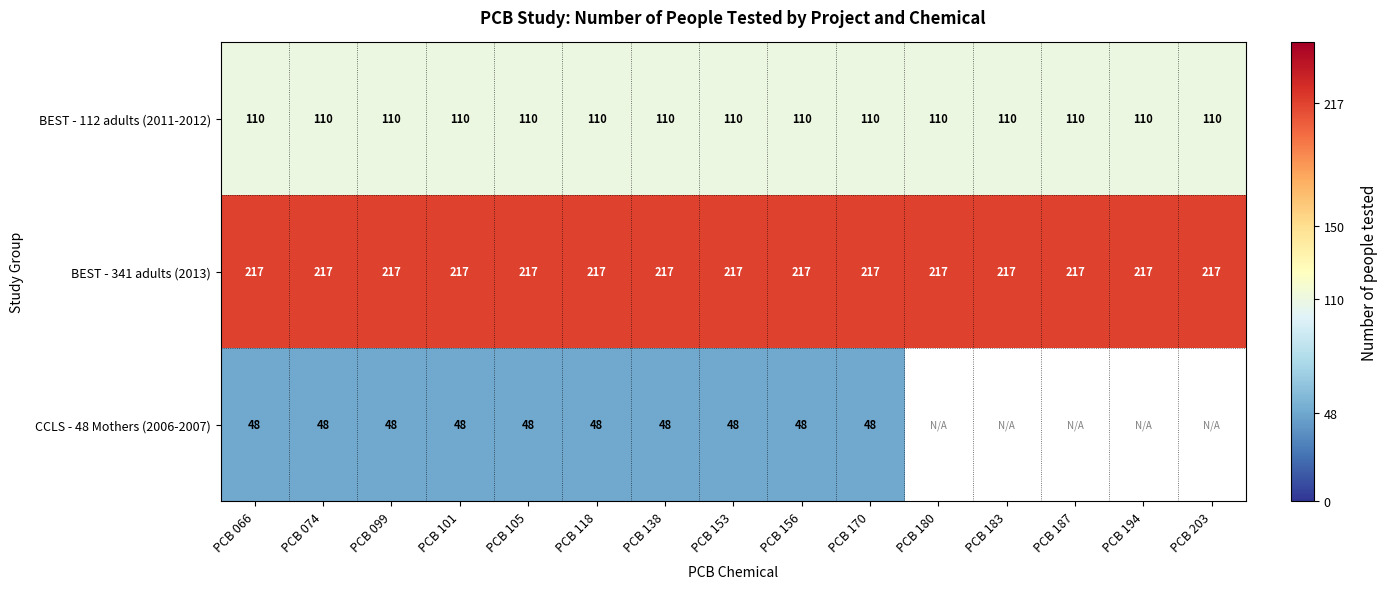

The BEST - 112 adults (2011-2012) series shows 44.6 at PCB 180. True or false?

False